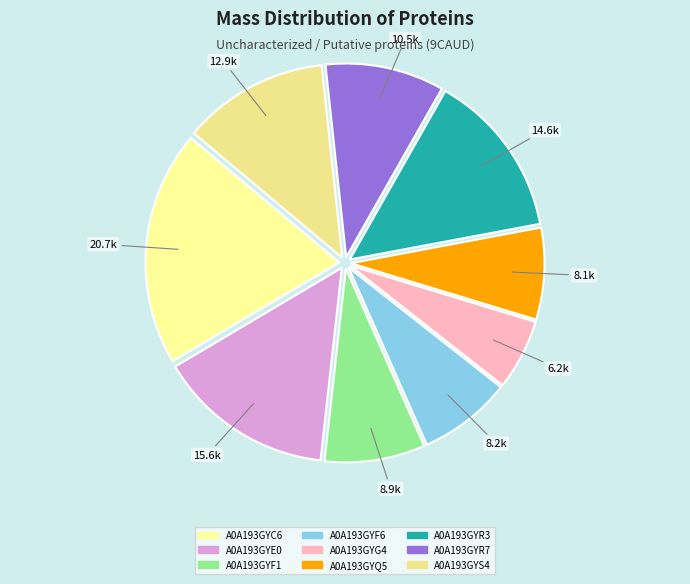

Count the number of slices in the pie.

9